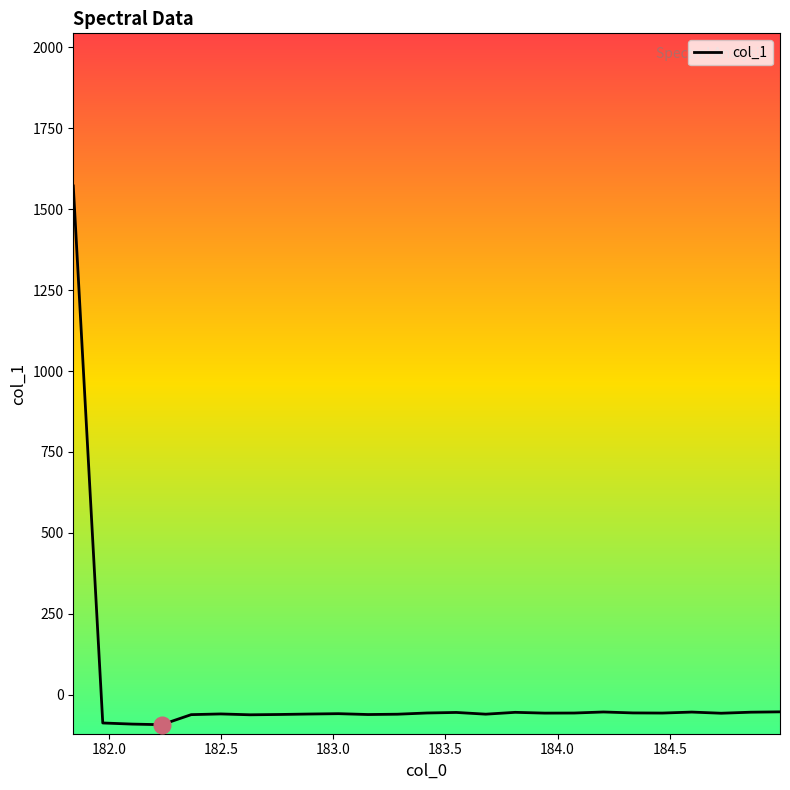

What is the smallest value displayed?

-92.9